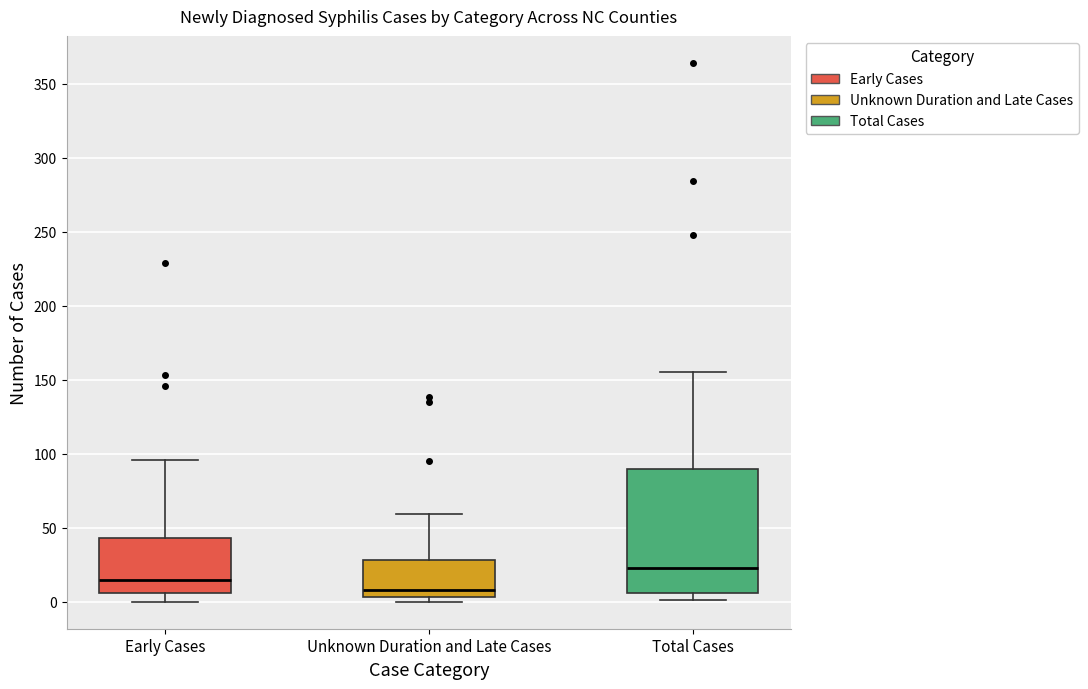

Which box is the tallest, from its lower edge to its upper edge?

Total Cases